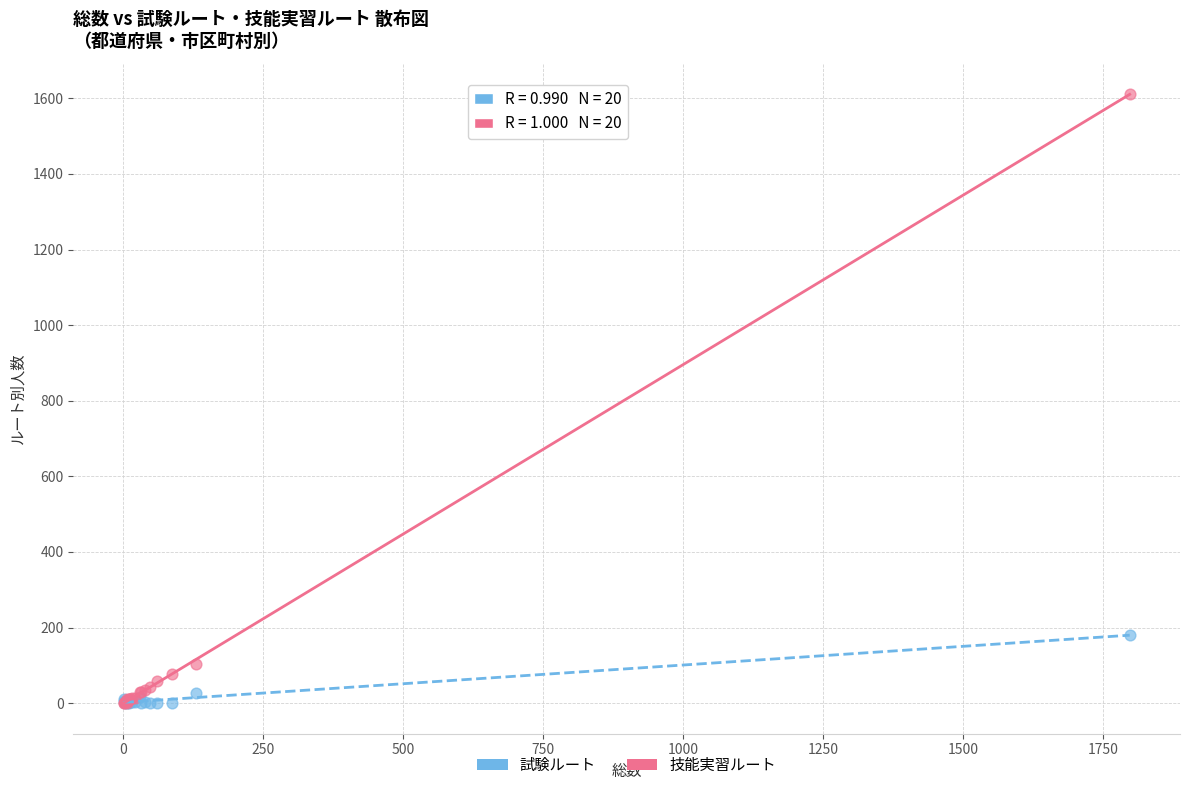

Across all series, what Y value is closest to 805?

180